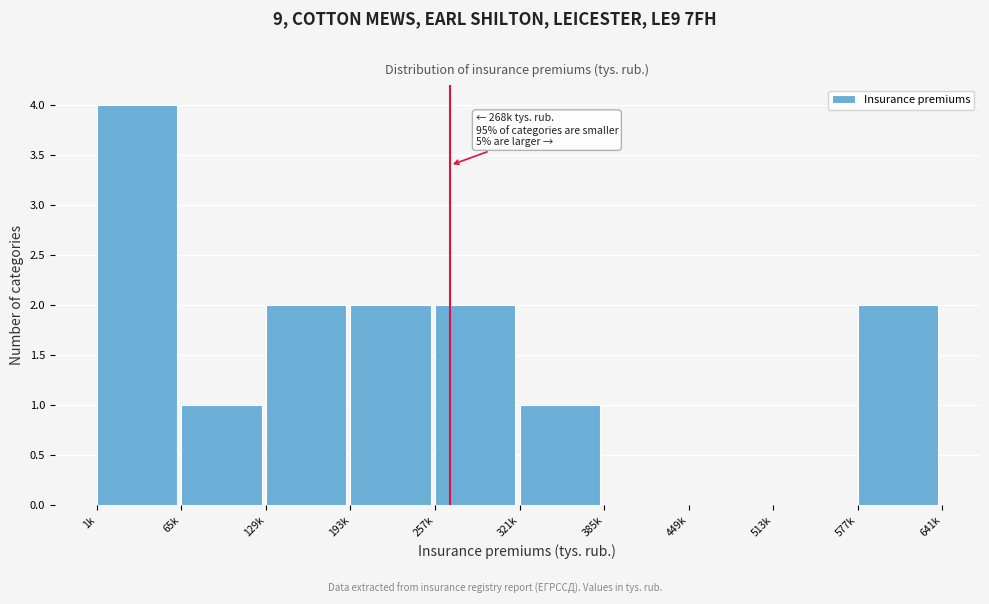

Reading left to right, what are all the values shown in this chart?

1k=4	65k=1	129k=2	193k=2	257k=2	321k=1	385k=0	449k=0	513k=0	577k=2